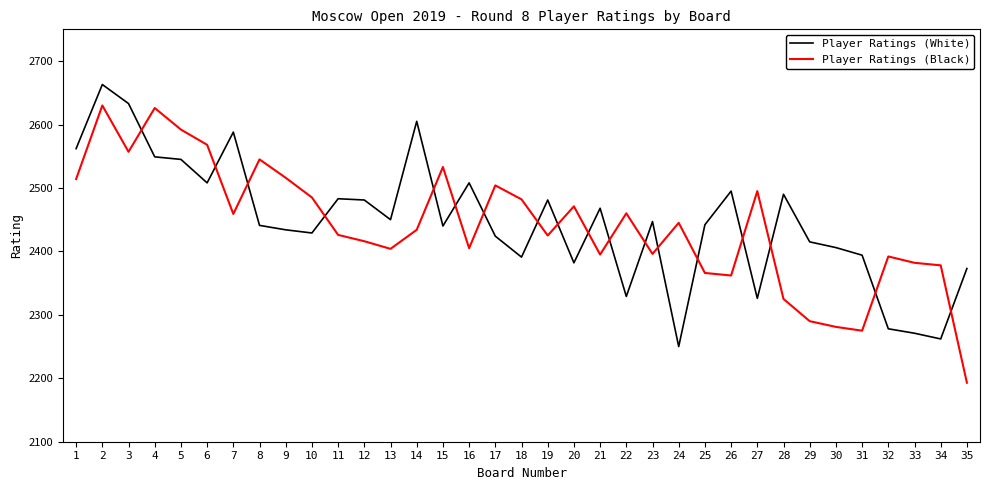

What is the minimum value for Player Ratings (White)?

2250